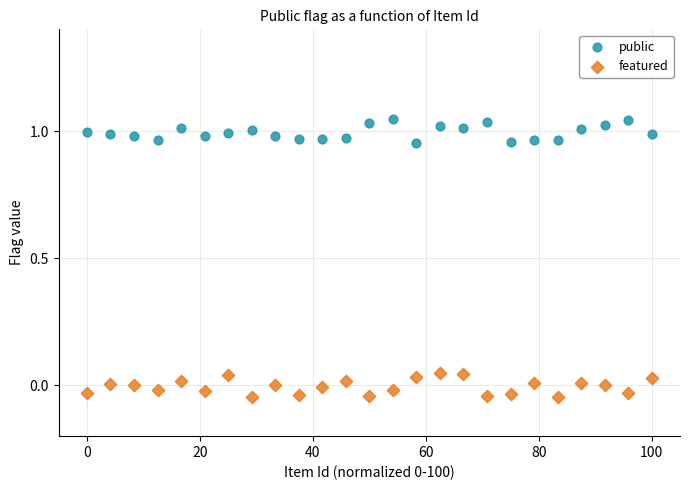

Which series contains the lowest Y value?

featured